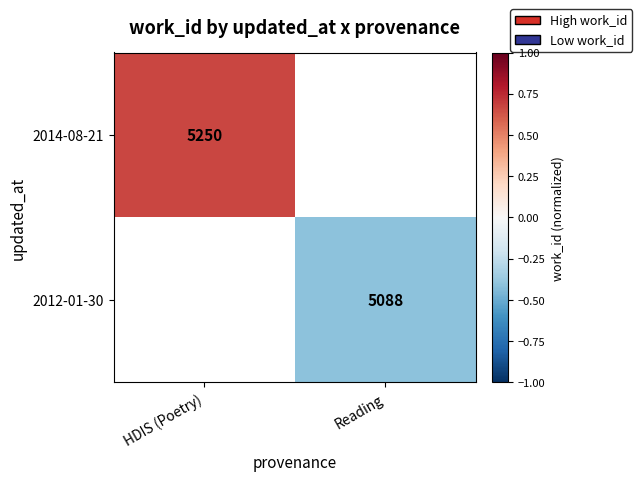

How many values in 2014-08-21 are above zero?

1